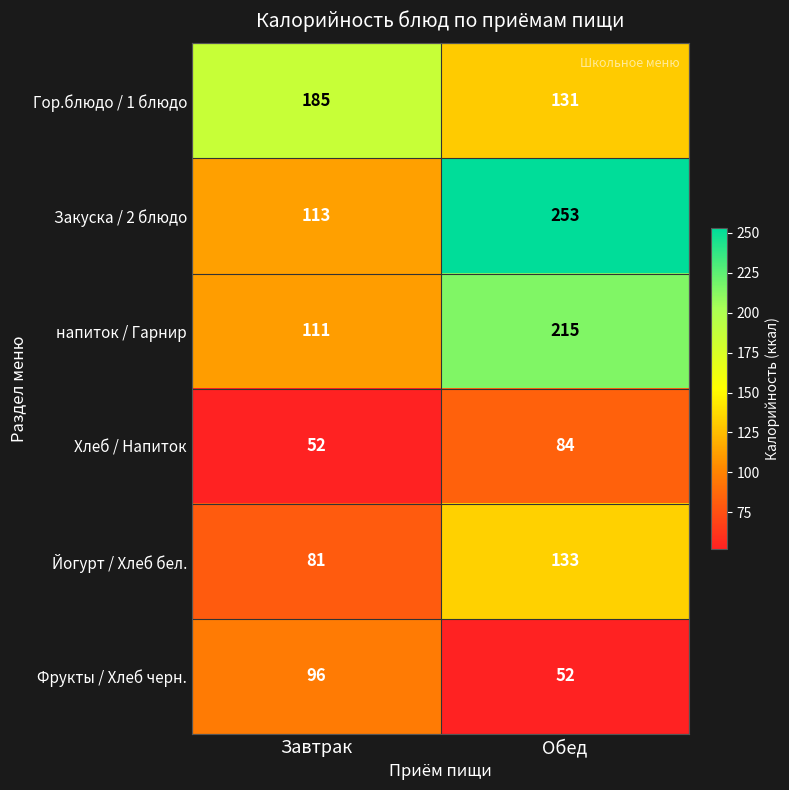

At Обед, list the series in order from largest to smallest.

Закуска / 2 блюдо, напиток / Гарнир, Йогурт / Хлеб бел., Гор.блюдо / 1 блюдо, Хлеб / Напиток, Фрукты / Хлеб черн.